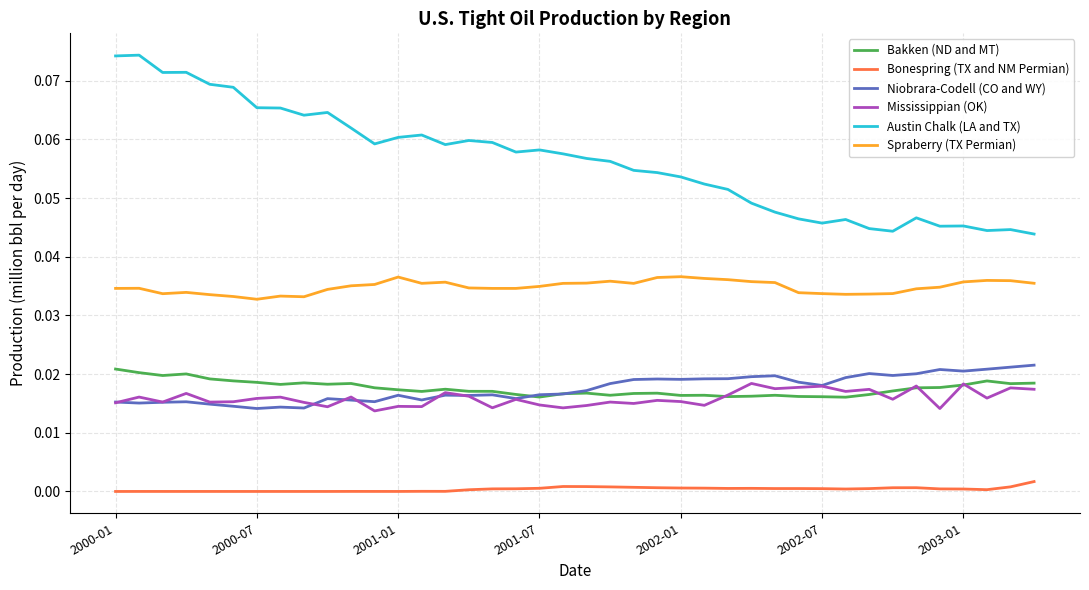

Is this an area chart (filled region under the line)?

No